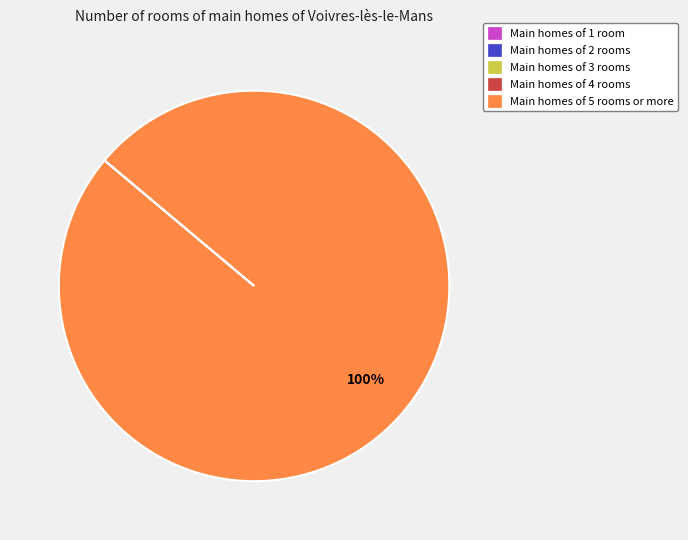

To the nearest percent, what percentage of the pie is Main homes of 5 rooms or more?

100%